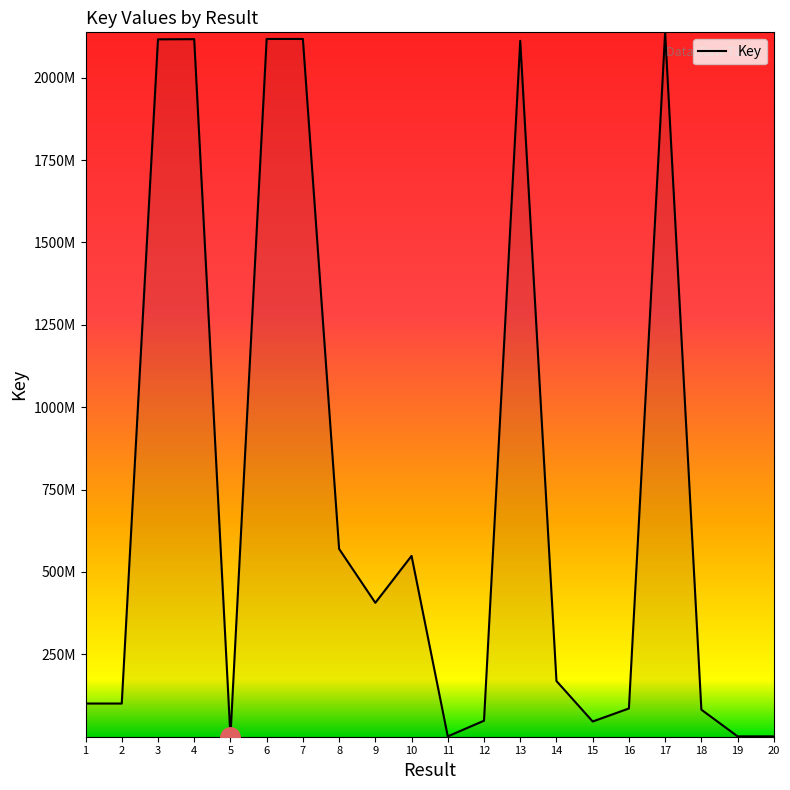

What is the change in value from 8 to 12?

-521384739